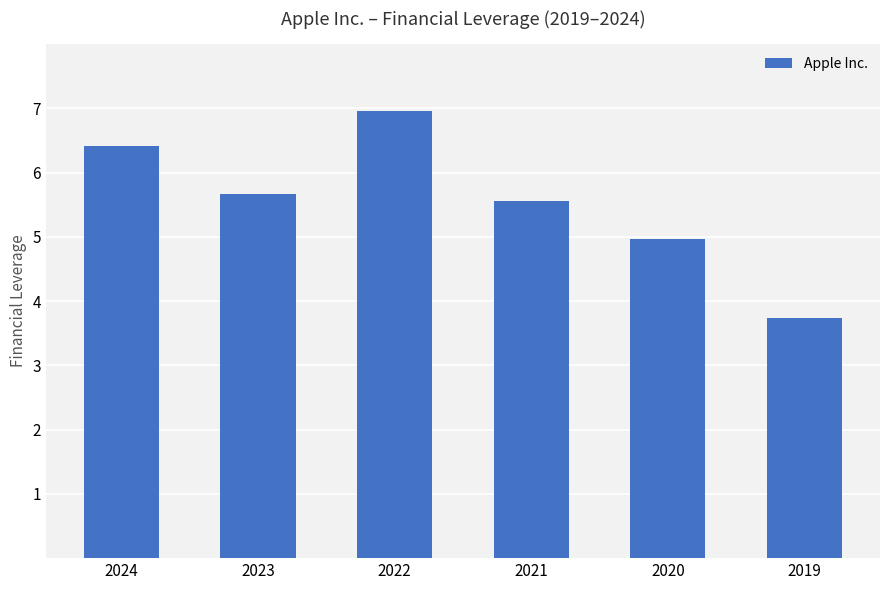

Rank the categories by value from highest to lowest.

2022, 2024, 2023, 2021, 2020, 2019